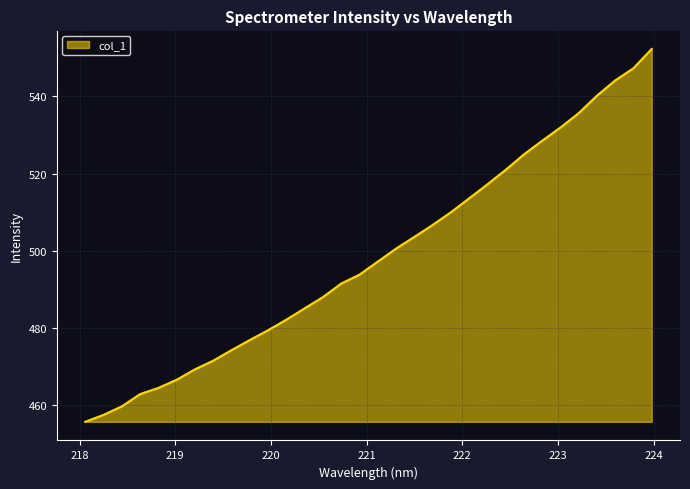

What is the smallest value displayed?

455.6